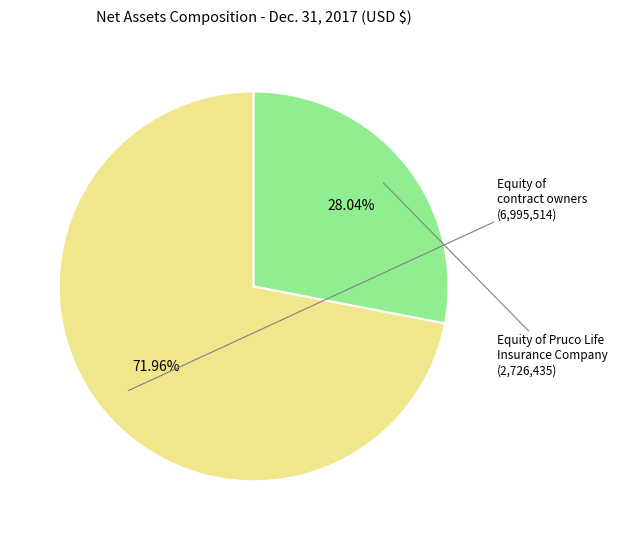

Does any single category account for the majority?

Yes